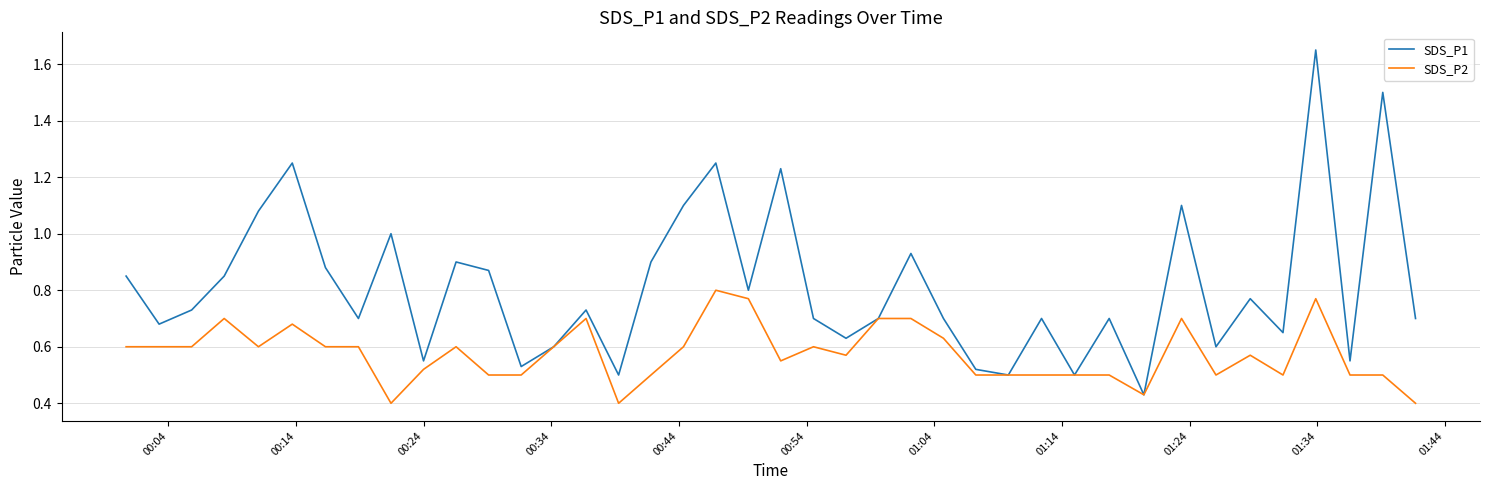

Rank the series by their average value, from highest to lowest.

SDS_P1, SDS_P2